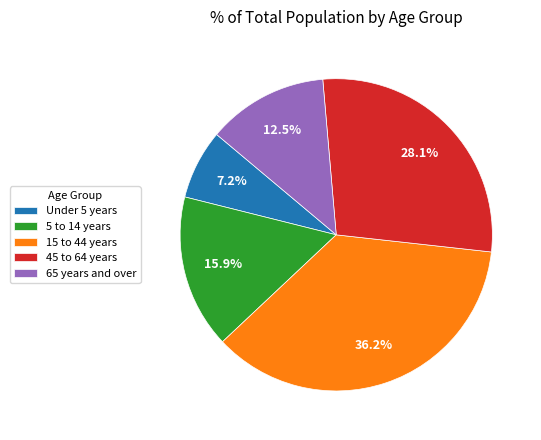

True or false: 15 to 44 years accounts for 45% of the total.

False